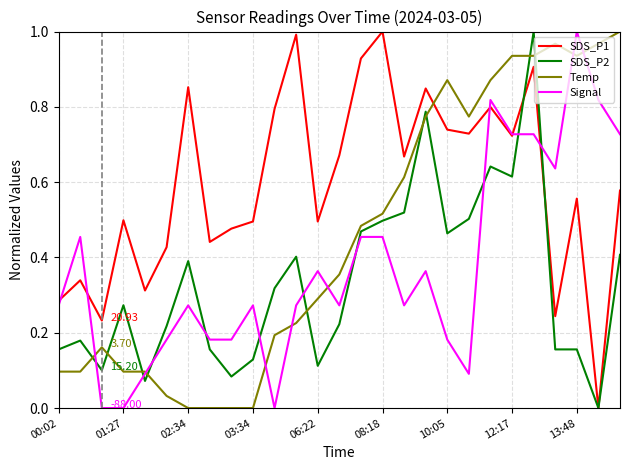

Rank the series by their average value, from highest to lowest.

SDS_P1, Temp, Signal, SDS_P2